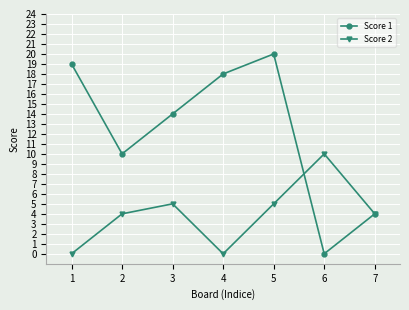

What is the difference between the maximum and minimum values in the Score 2 series?

10